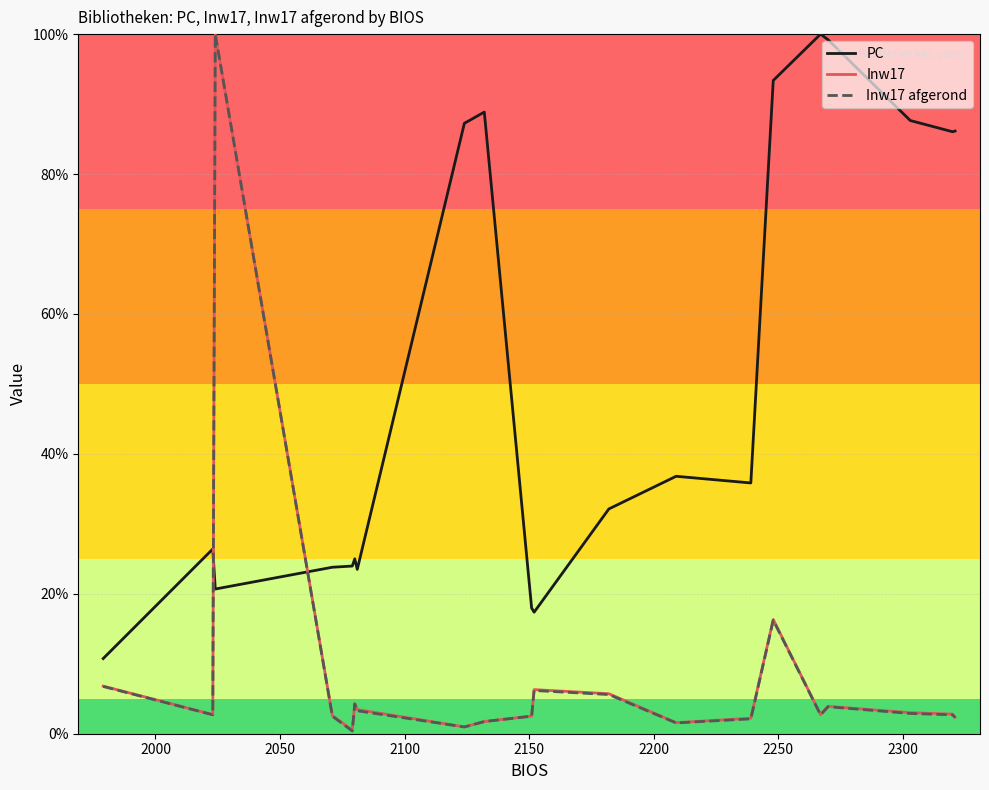

What is the maximum value for Inw17 afgerond?

100.0